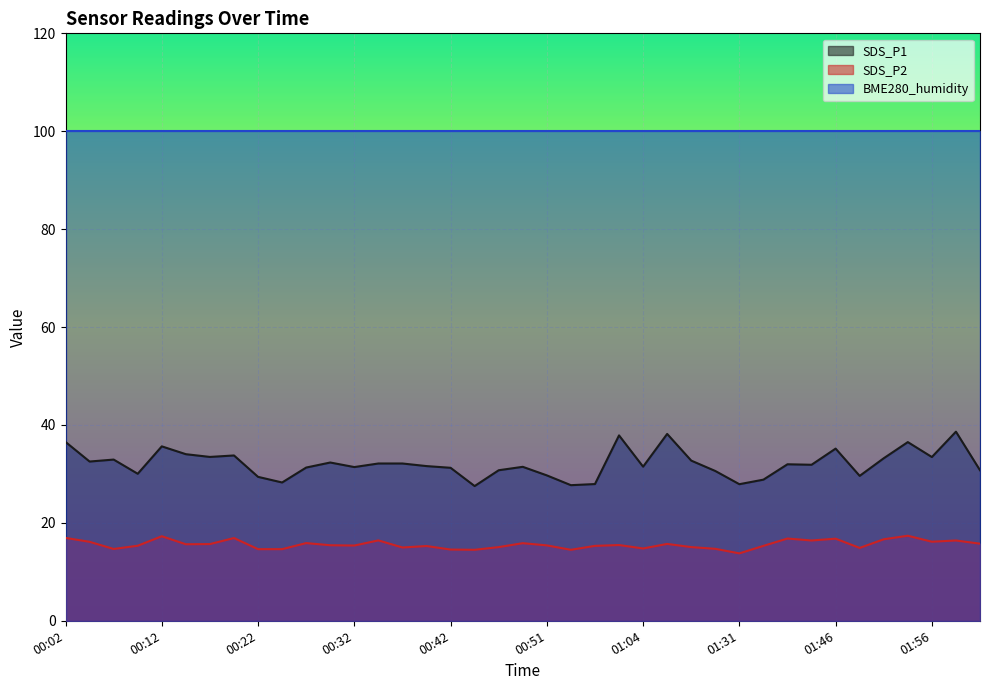

How many values in the SDS_P2 series are below 15?

11